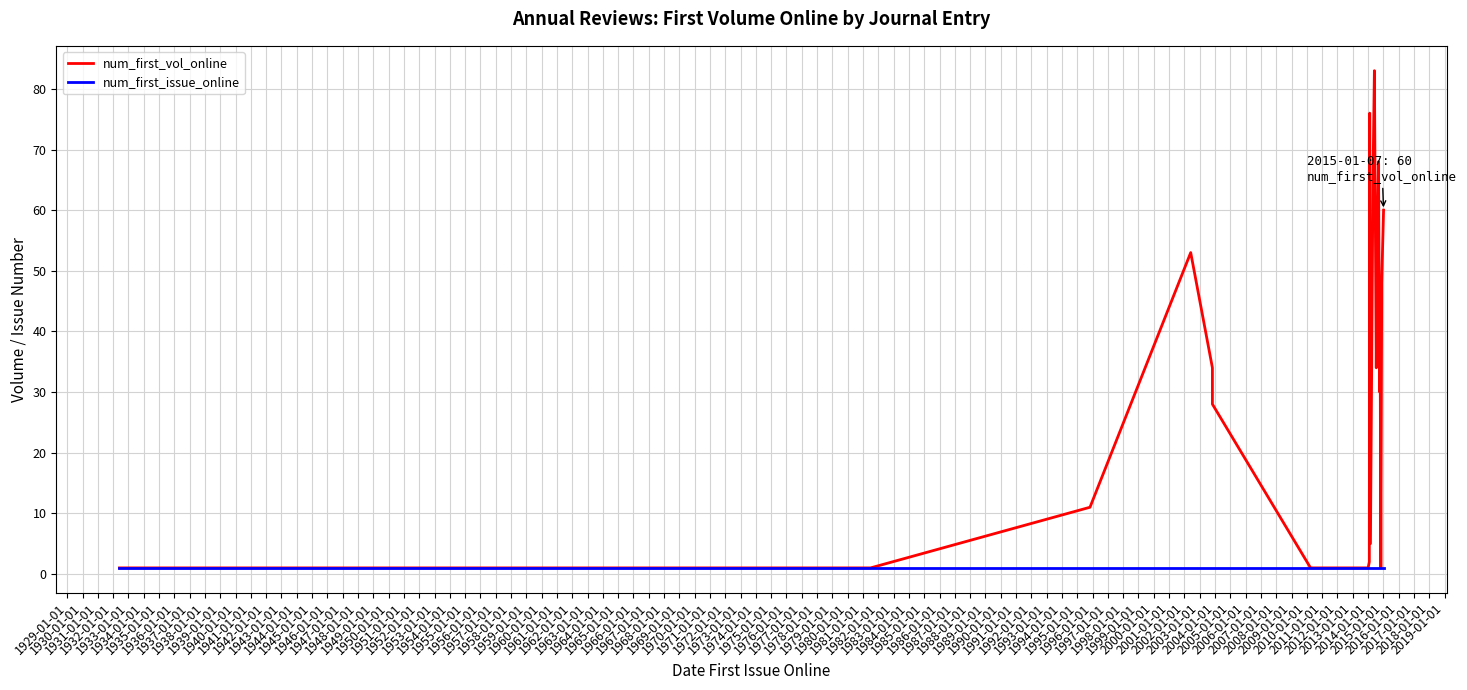

What are all the series names shown in the legend?

num_first_vol_online, num_first_issue_online